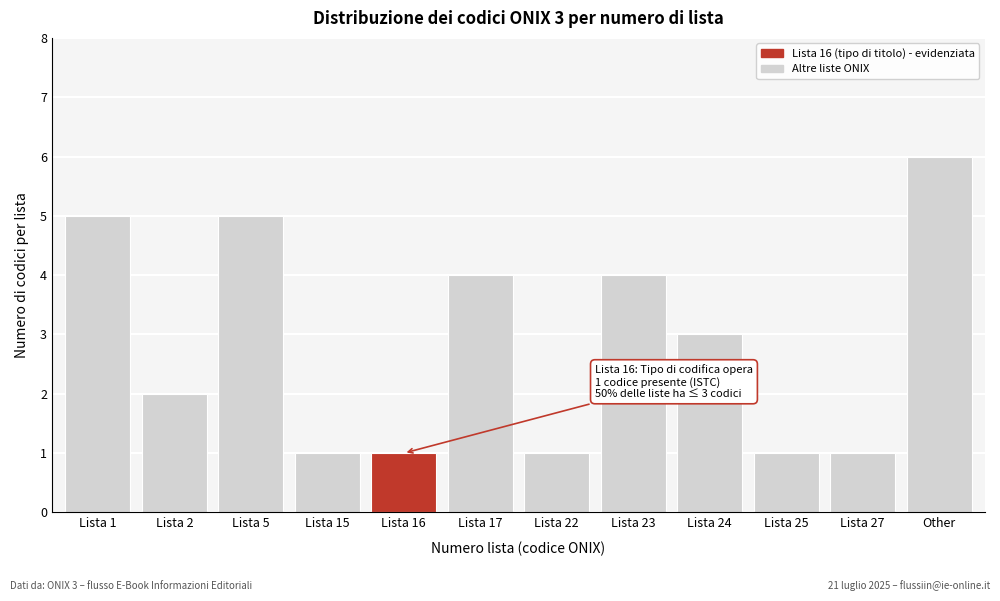

Reading right to left, transcribe all the data shown in this chart.

6	1	1	3	4	1	4	1	1	5	2	5